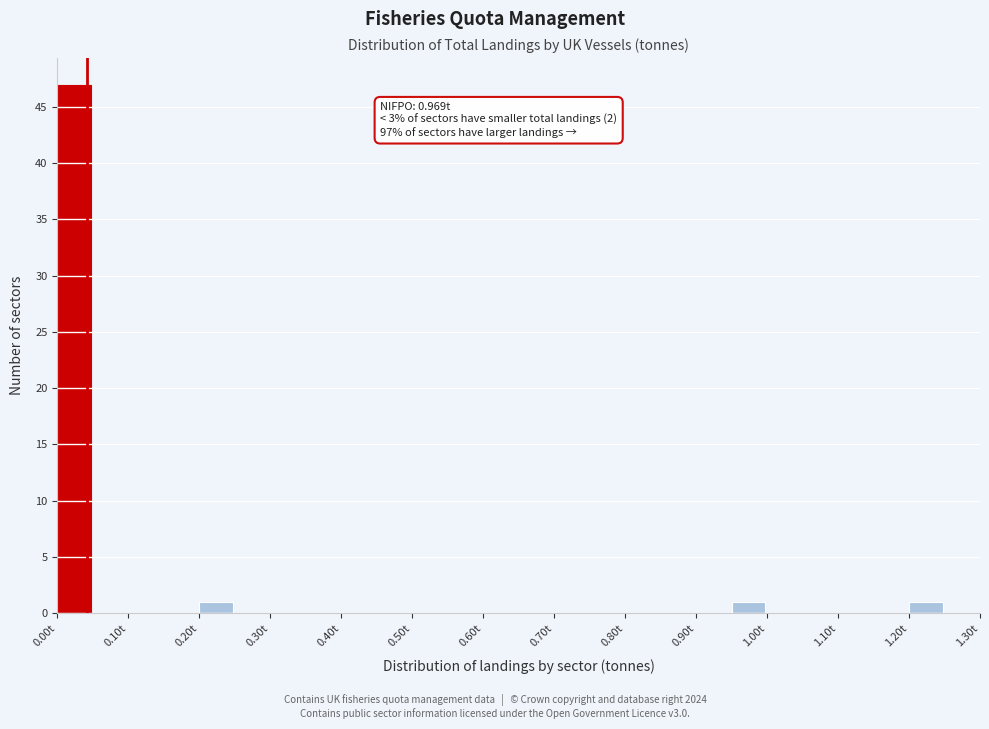

Over which range of the x-axis is the bar tallest?

0.00 to 0.05